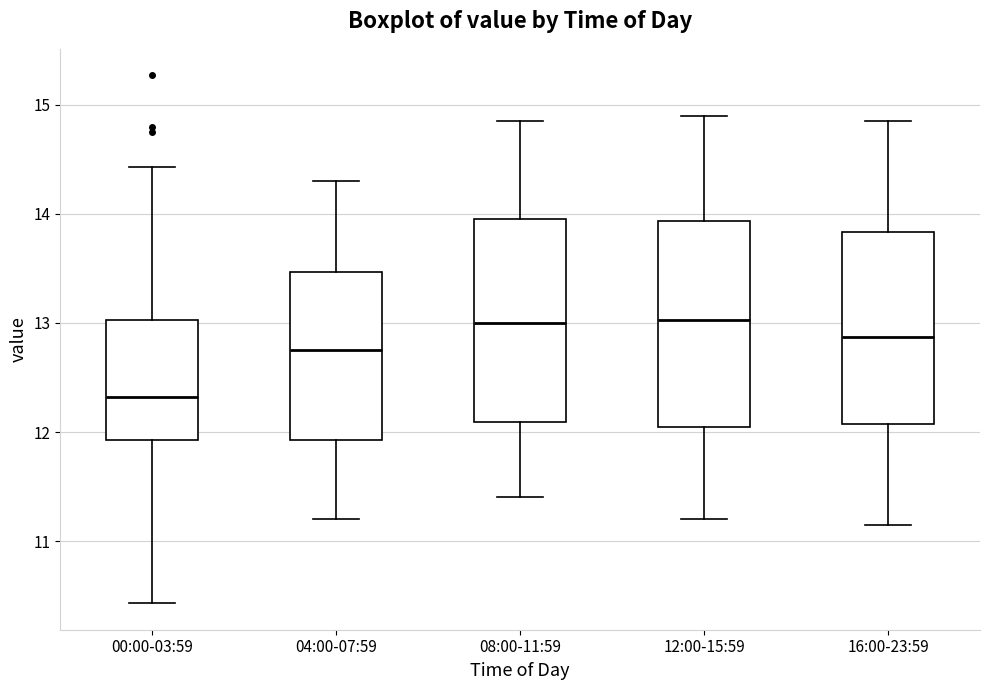

Which box's median line is the lowest?

00:00-03:59